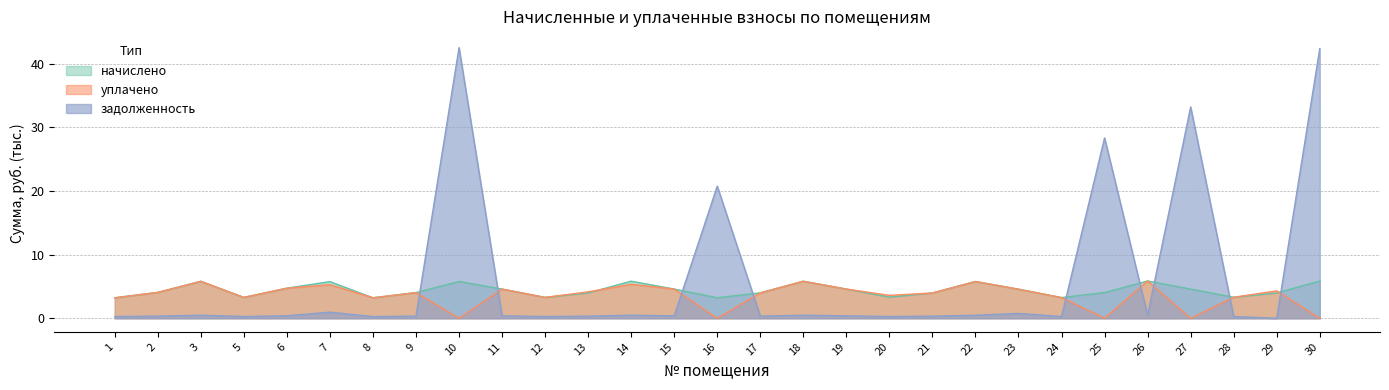

Reading left to right, list all the values displayed in this chart.

задолженность: 0.3	0.3	0.5	0.3	0.4	1.0	0.3	0.3	42.5	0.4	0.3	0.3	0.5	0.4	20.8	0.3	0.5	0.4	0.3	0.3	0.5	0.8	0.3	28.3	0.5	33.2	0.3	0.0	42.4
начислено: 3.2	4.1	5.8	3.3	4.7	5.8	3.2	4.0	5.8	4.6	3.3	4.0	5.8	4.6	3.2	4.0	5.8	4.6	3.3	4.0	5.8	4.6	3.3	4.0	5.9	4.6	3.3	4.0	5.9
уплачено: 3.2	4.1	5.8	3.3	4.7	5.3	3.2	4.0	0.0	4.6	3.3	4.2	5.3	4.6	0.0	4.0	5.8	4.6	3.6	4.0	5.8	4.6	3.3	0.0	5.9	0.0	3.3	4.3	0.0